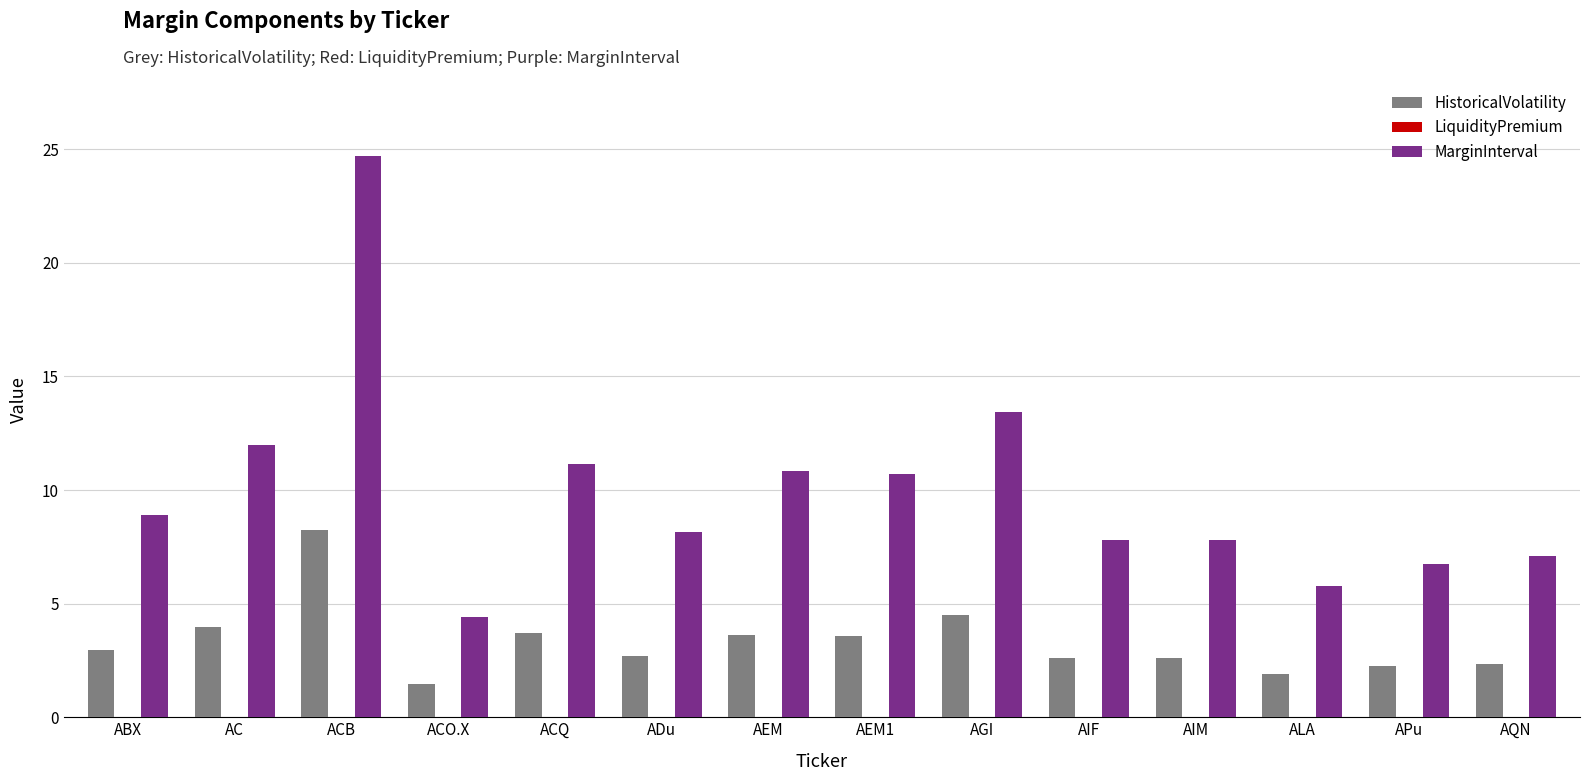

At which category is the sum across all series the highest?

ACB